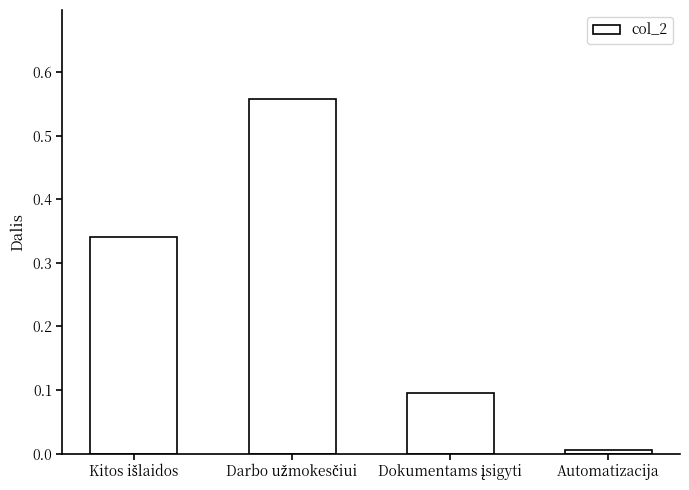

What is the label of the 1st bar from the right?

Automatizacija